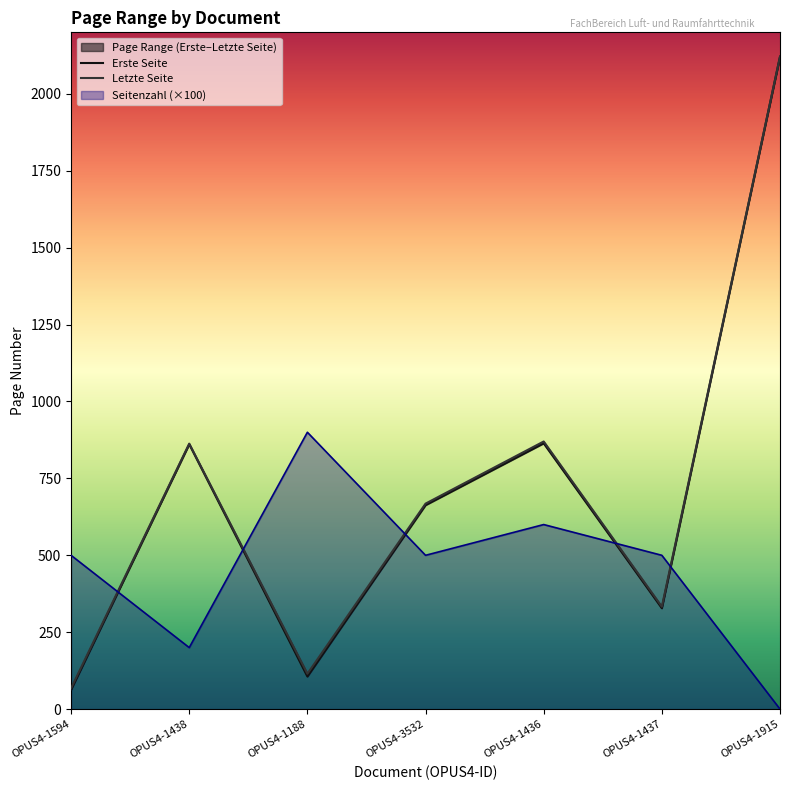

What is the difference between the maximum and minimum values in the Erste Seite series?

2058